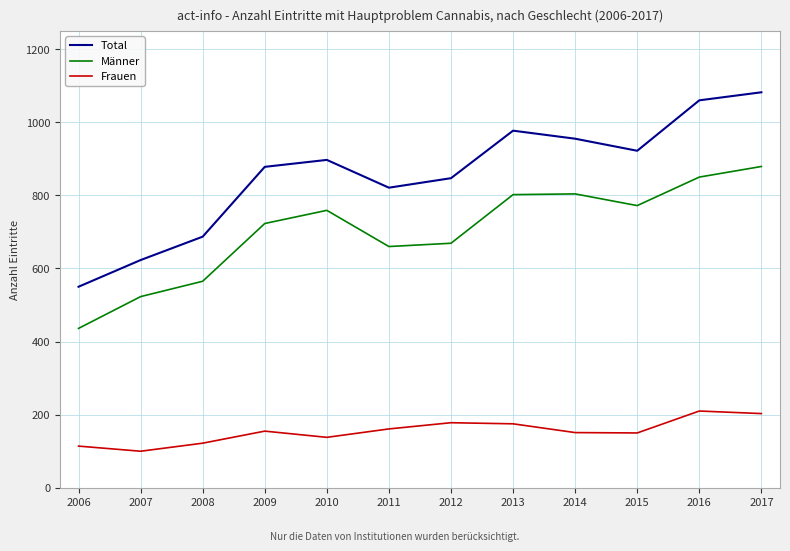

List the series in order of their overall mean, lowest first.

Frauen, Männer, Total